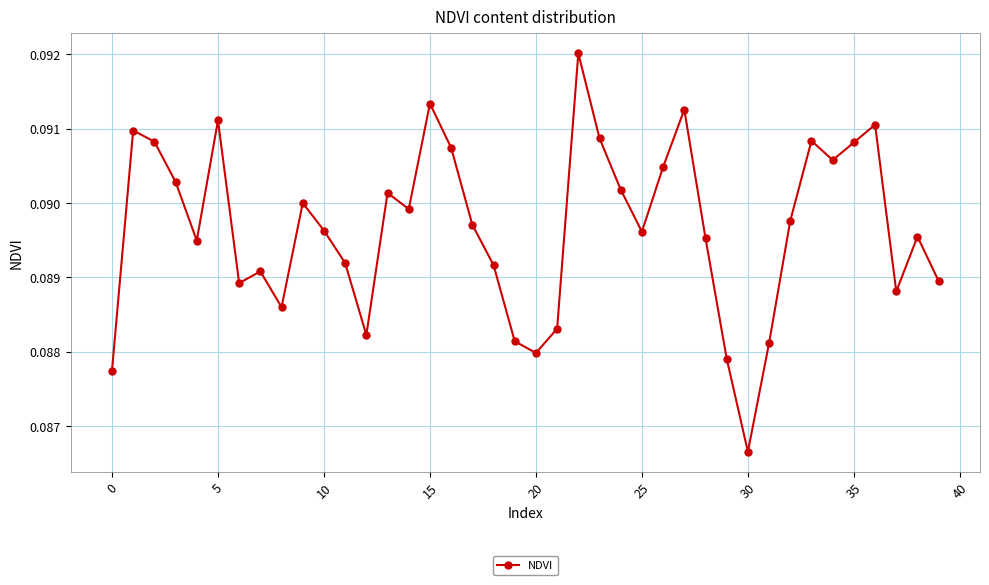

How many points are higher than both their immediate neighbors (excluding endpoints)?

11